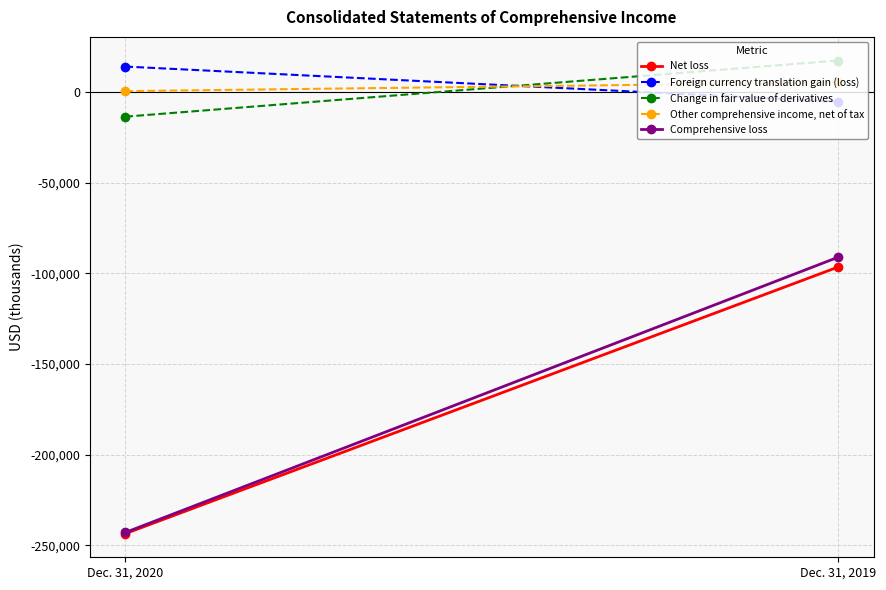

What is the value of the Foreign currency translation gain (loss) point at the 2nd from the left?

-5168